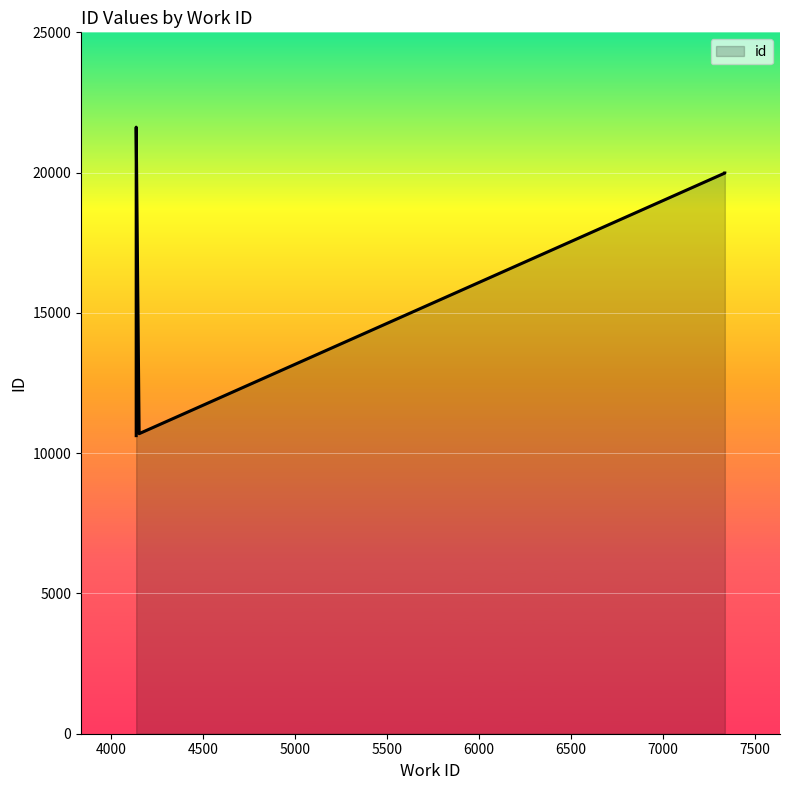

What is the label of the 7th point from the right?

4136